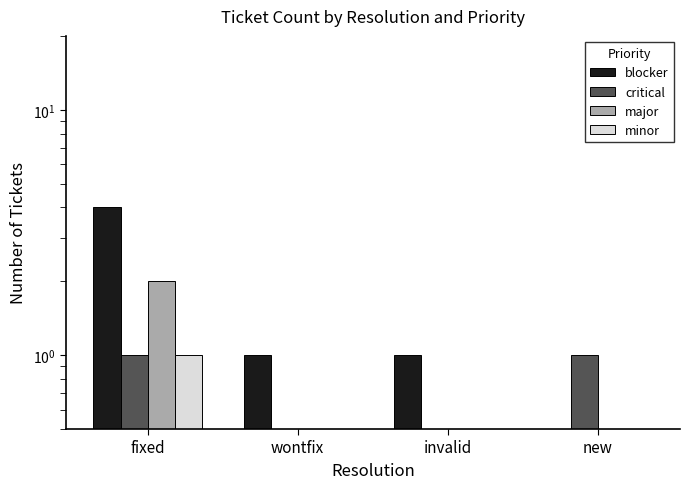

What is the sum of all blocker values?

6